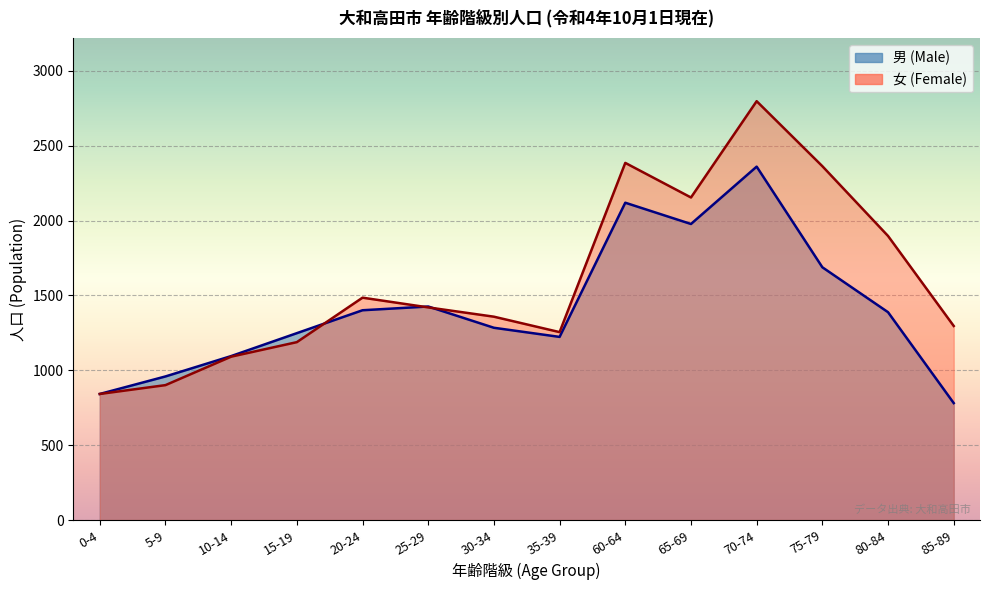

True or false: 女 (Female) has a value of 913 at 70-74.

False